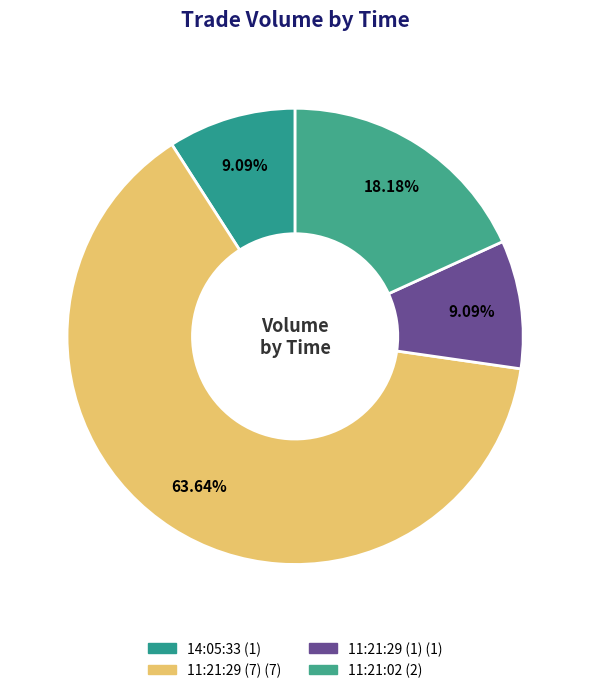

Is it true that 11:21:02 is 18% of the pie?

True